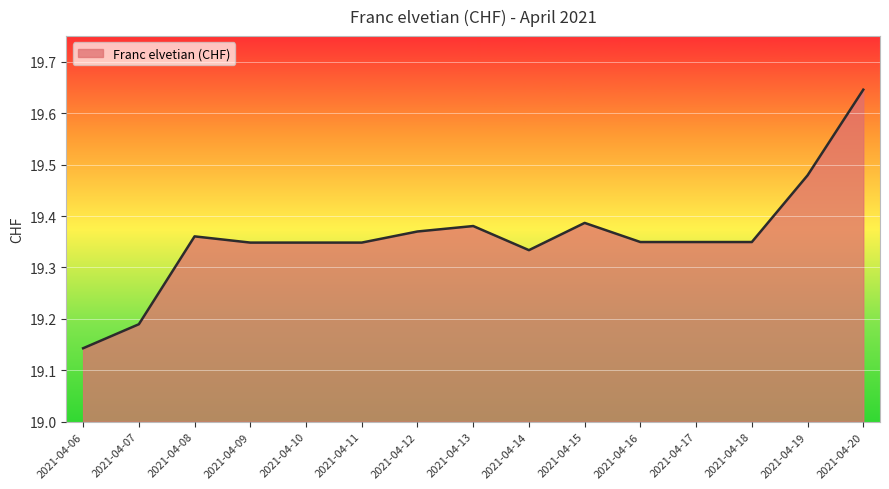

How many lines are shown in the chart?

1